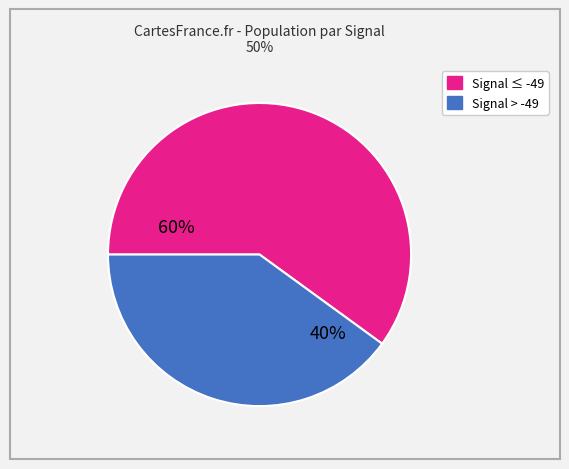

To the nearest percent, what is the average slice percentage?

50%